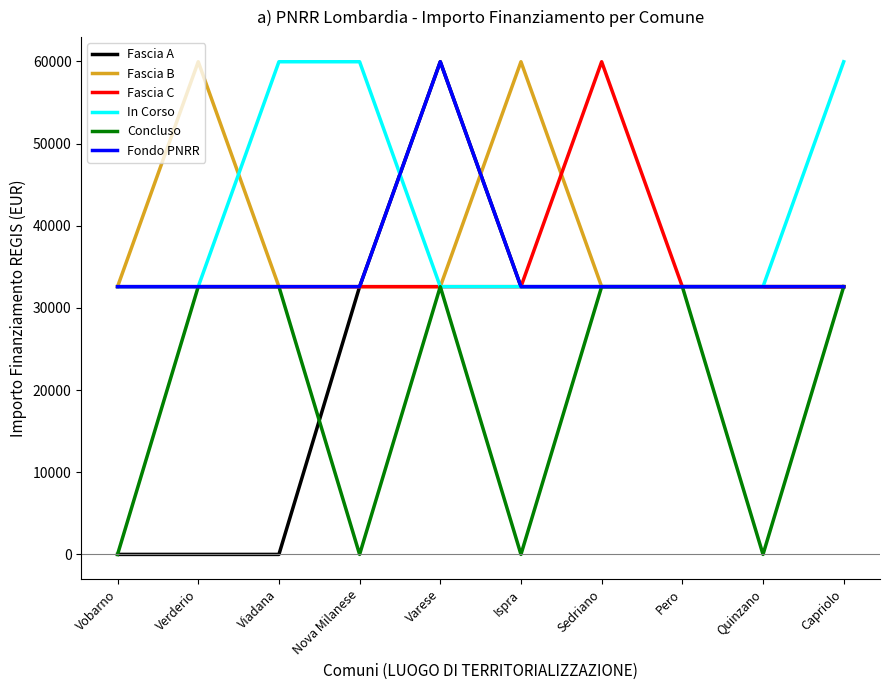

Which series has the widest spread of values?

Fascia A